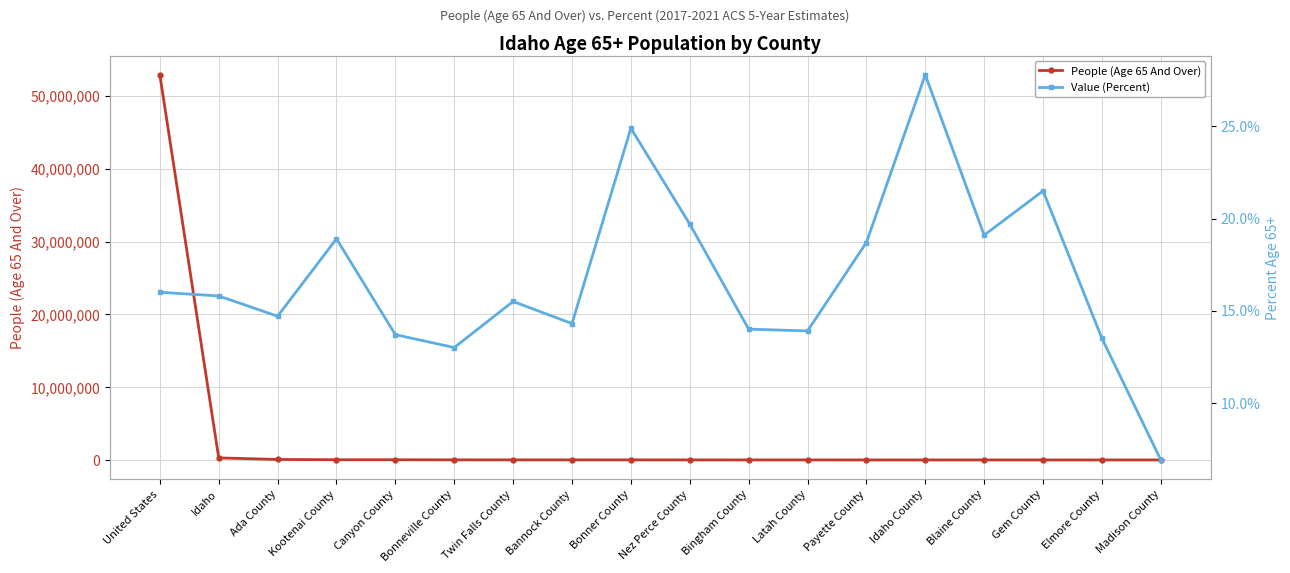

Which category has the highest value in the Value (Percent) series?

Idaho County